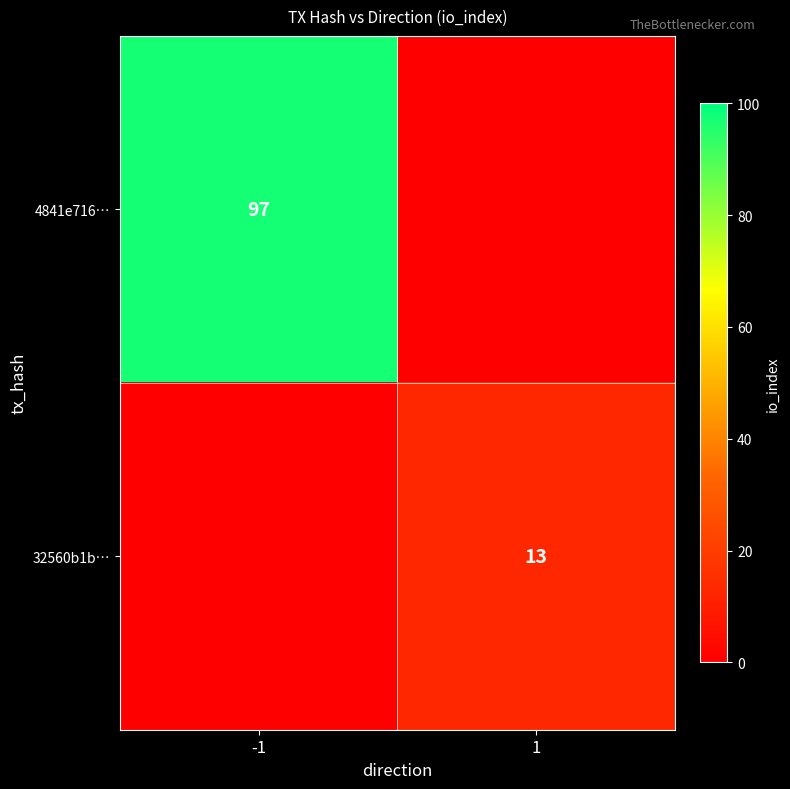

The 32560b1b… series shows 13 at 1. True or false?

True